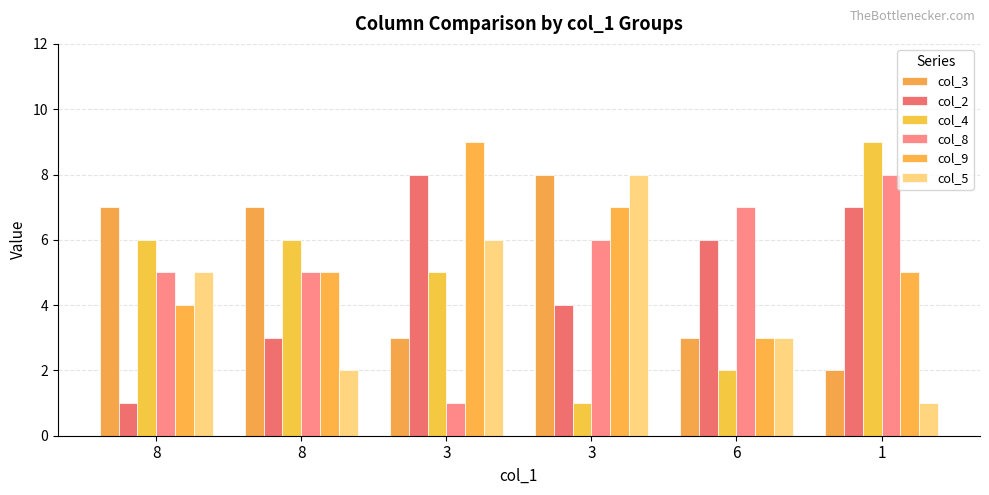

At how many categories does at least one series exceed 5?

6